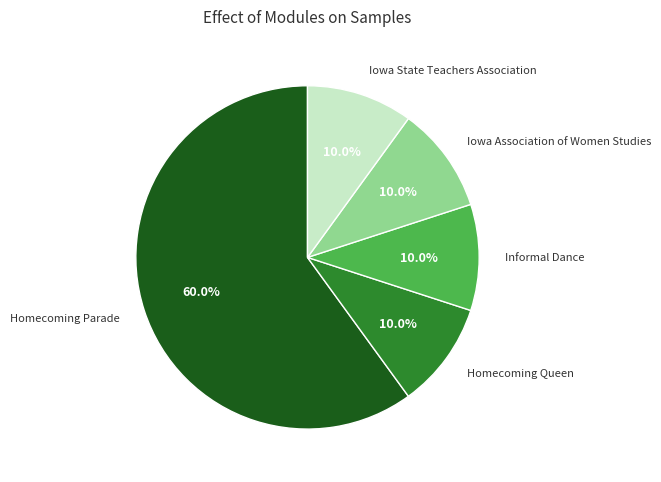

Is there any slice that represents more than half of the pie?

Yes